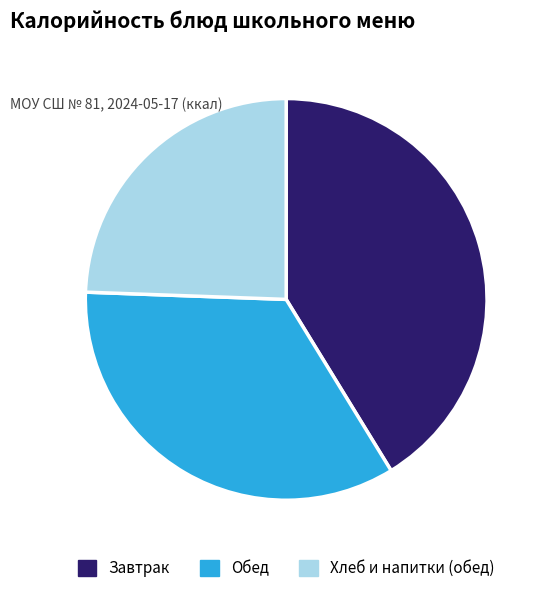

What is the ratio of the value at Хлеб и напитки (обед) to the value at Завтрак?

0.6